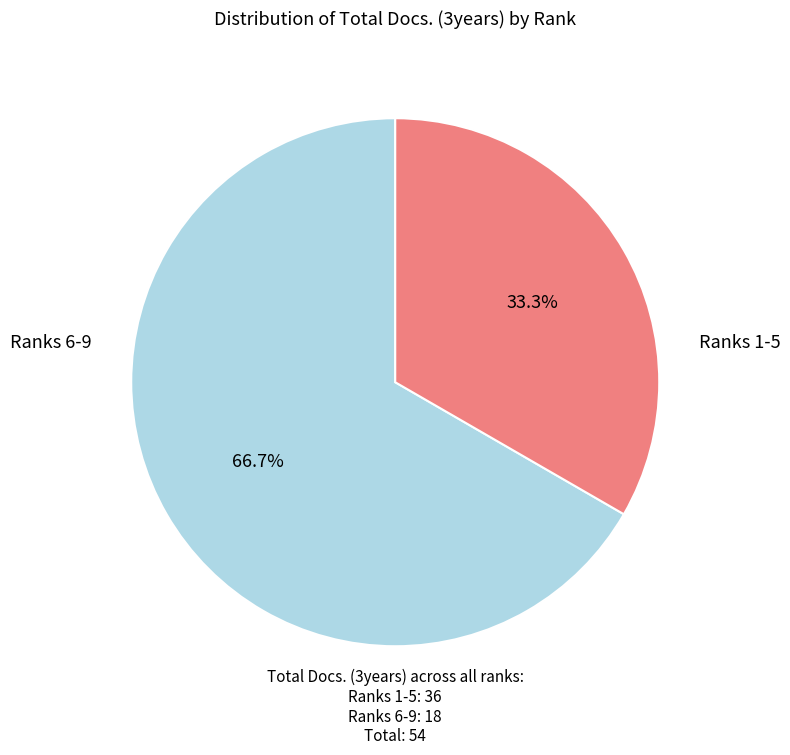

Is there any slice that represents more than half of the pie?

Yes